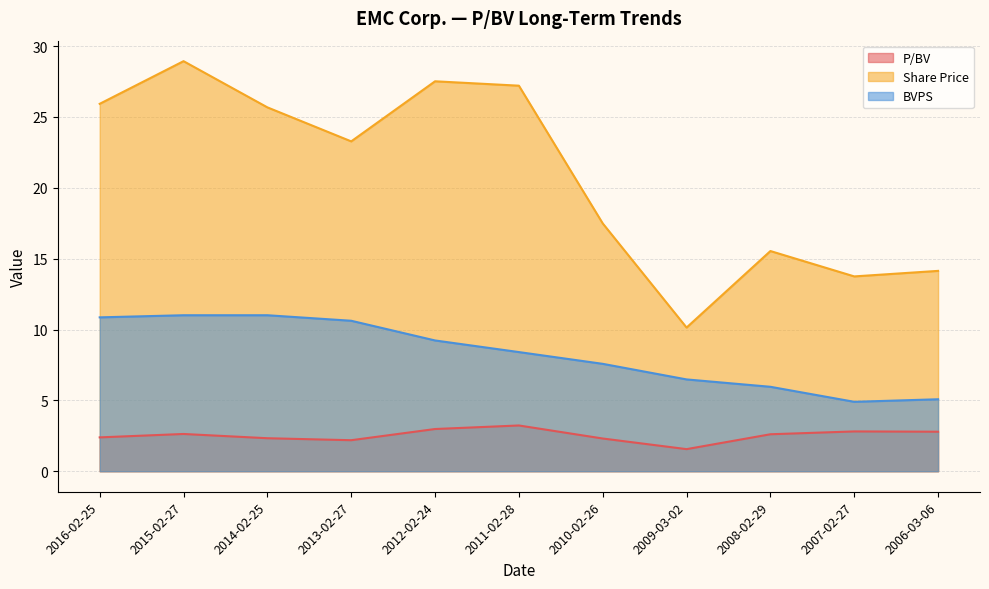

What are all the series names shown in the legend?

P/BV, Share Price, BVPS